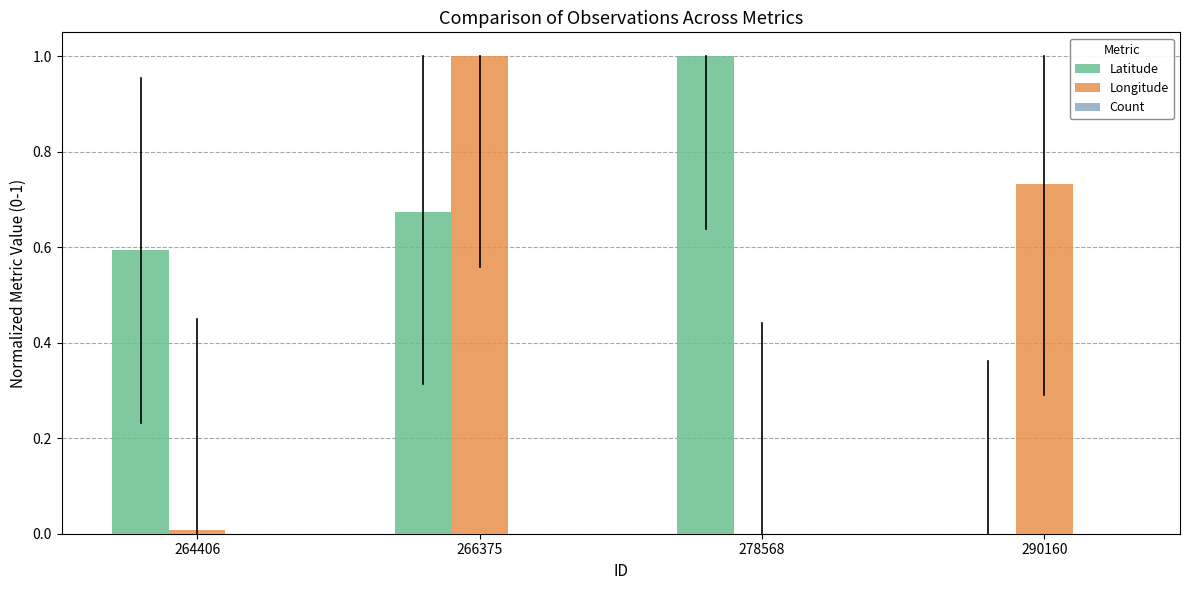

Where is Longitude nearest to the value 0?

278568